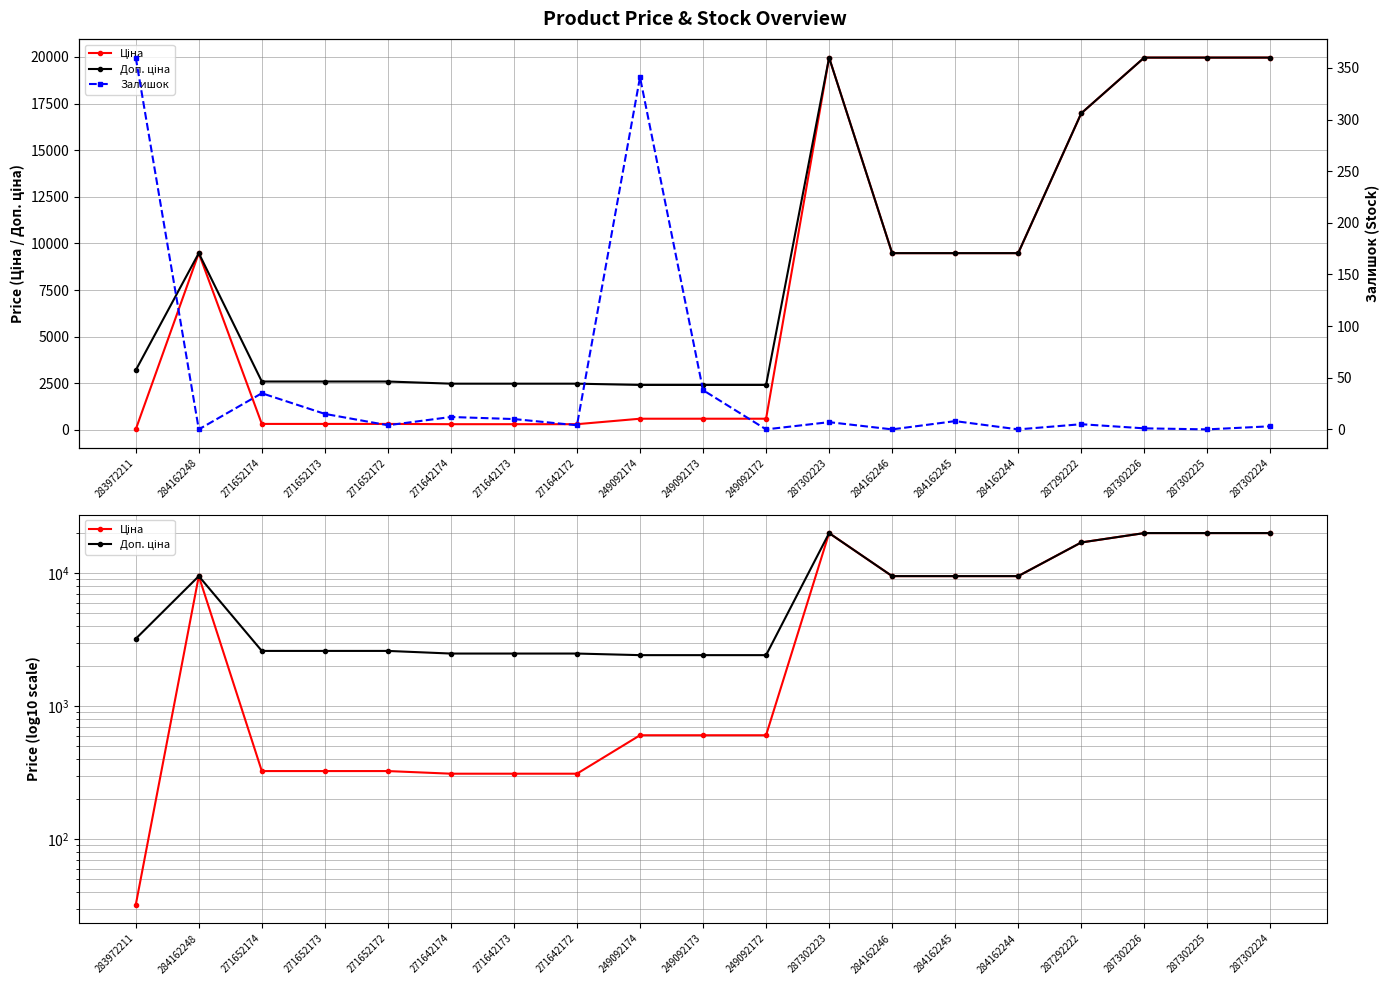

At which label does Залишок first exceed 5?

283972211